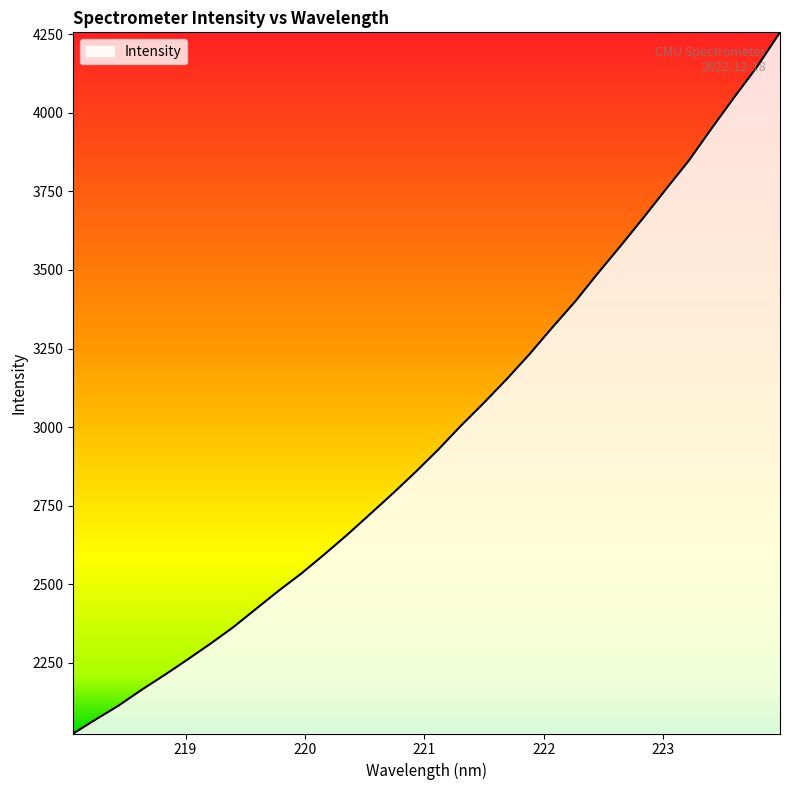

What is the minimum value shown in the chart?

2024.9